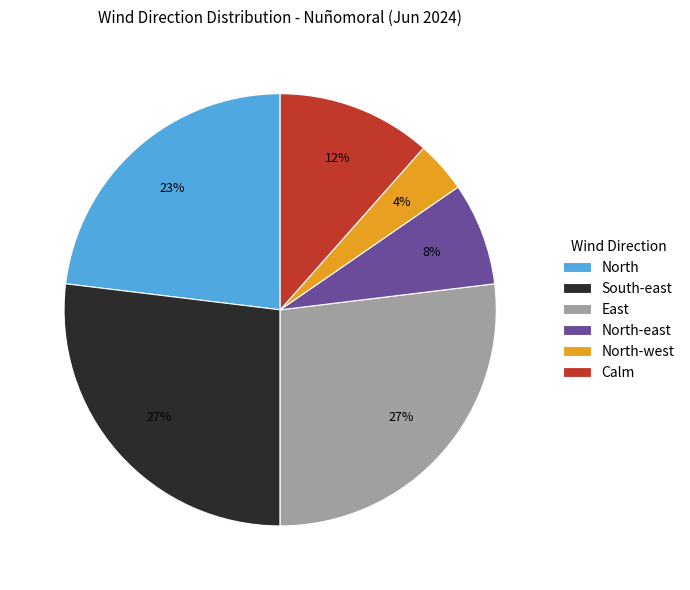

How many segments does this pie chart have?

6